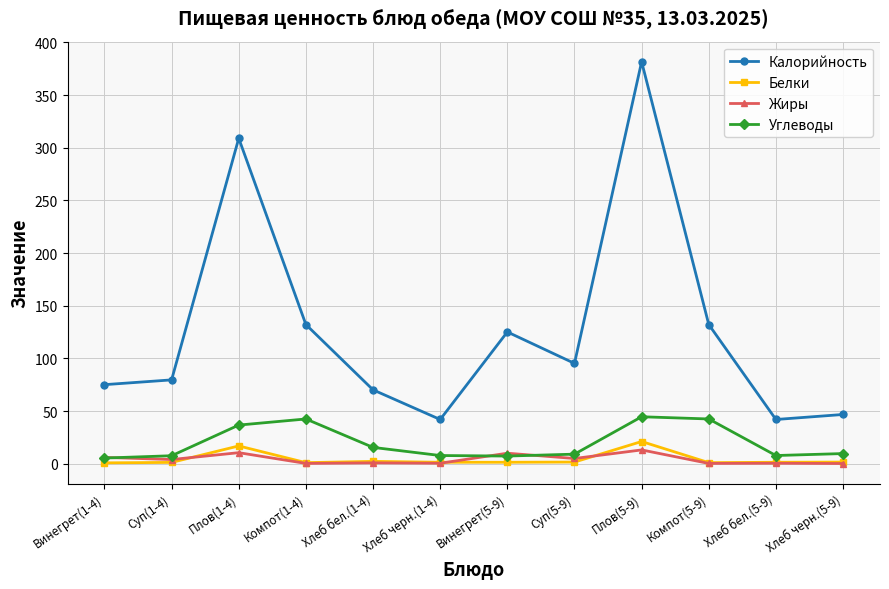

True or false: Белки and Жиры cross at least once.

True